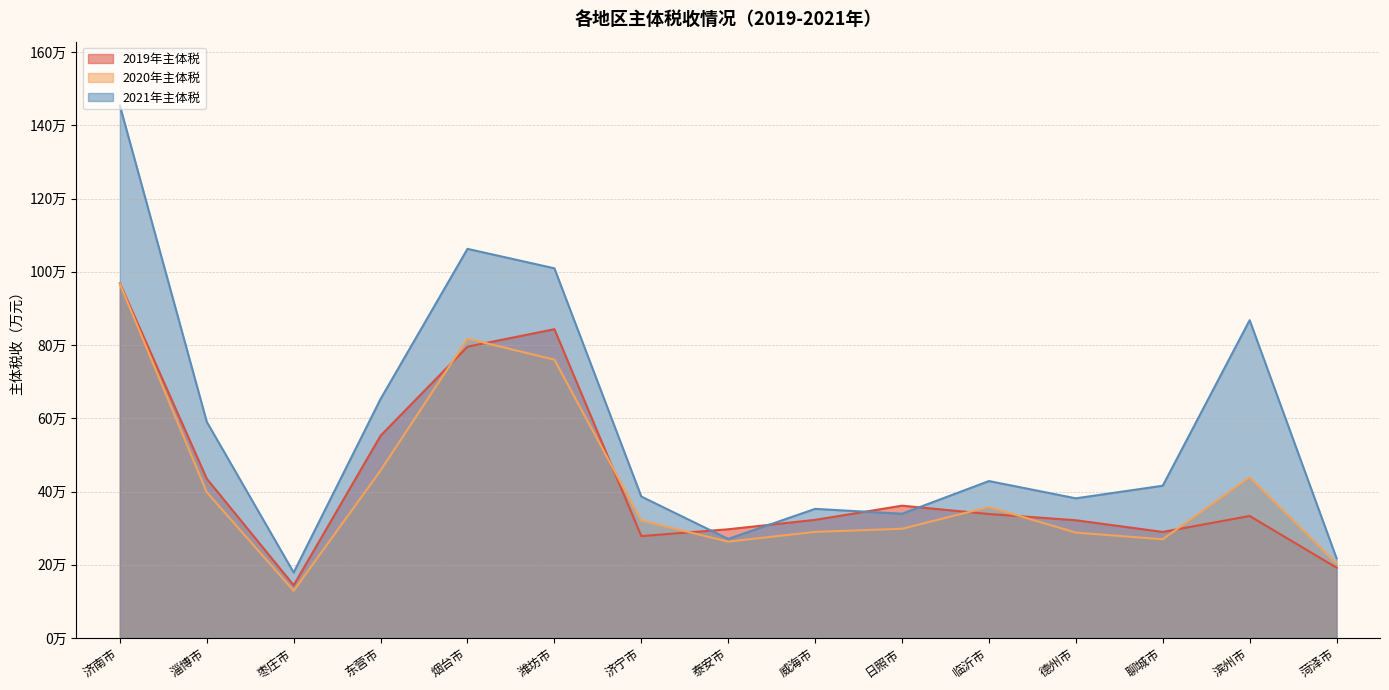

What is the difference between the 2021年主体税 values at 菏泽市 and 枣庄市?

38872.6